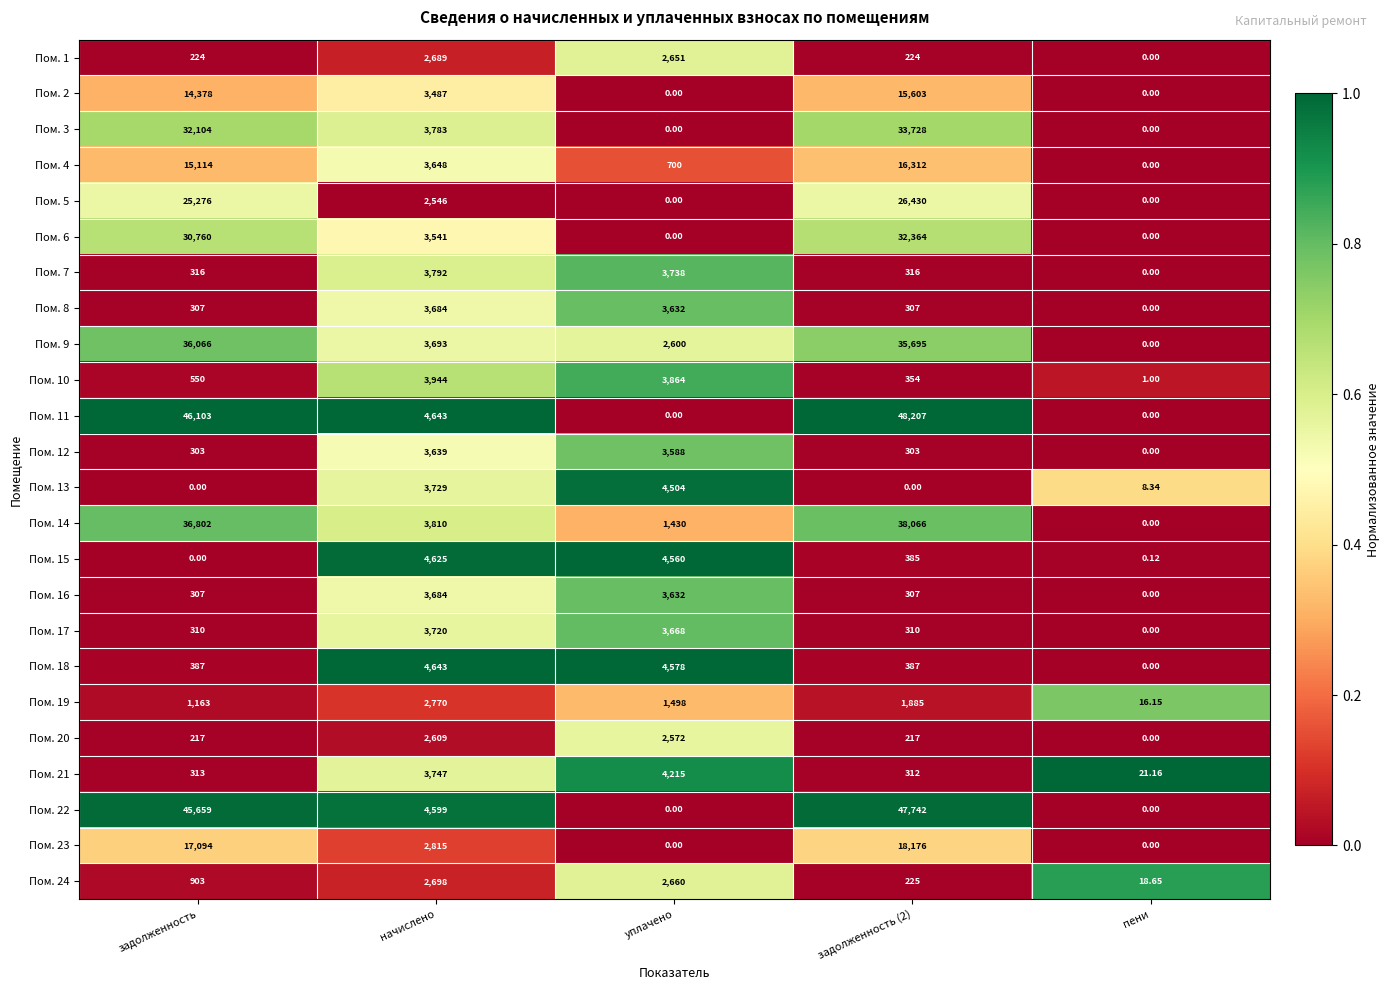

Where is Пом. 23 nearest to the value 9088?

начислено